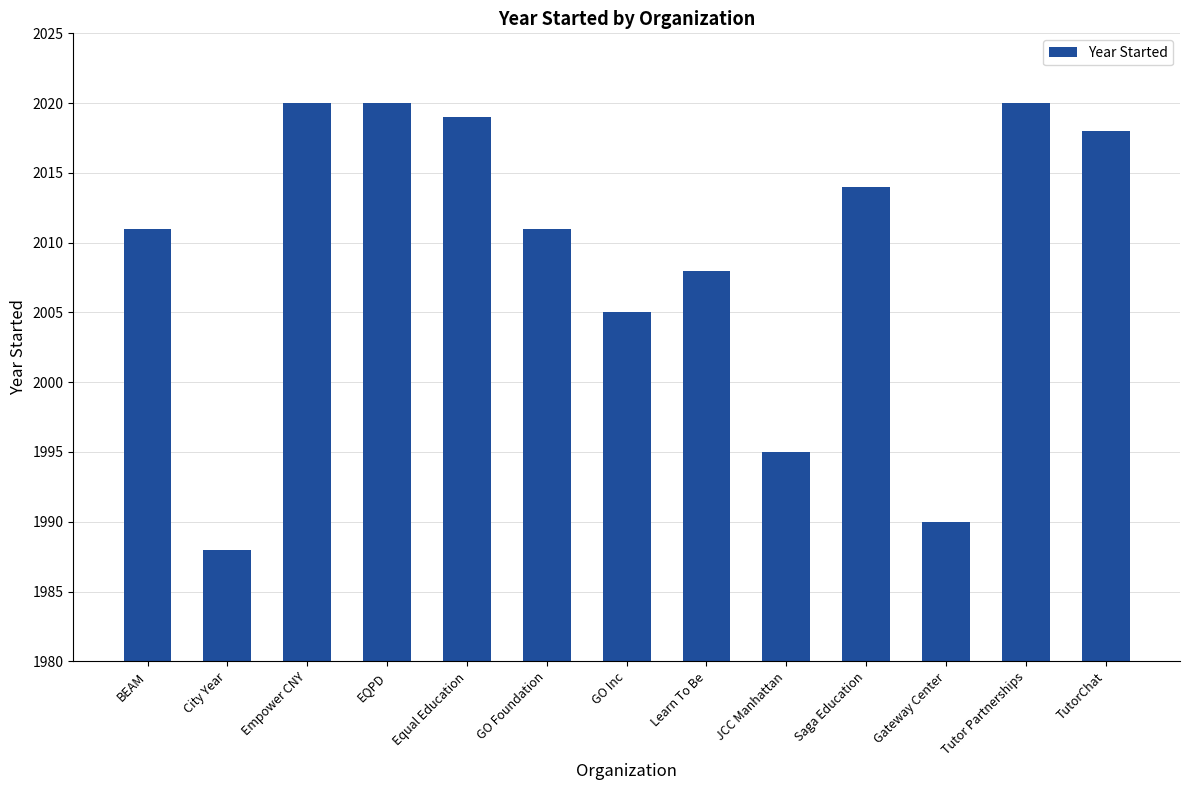

At which category does the chart reach its minimum across all series?

City Year